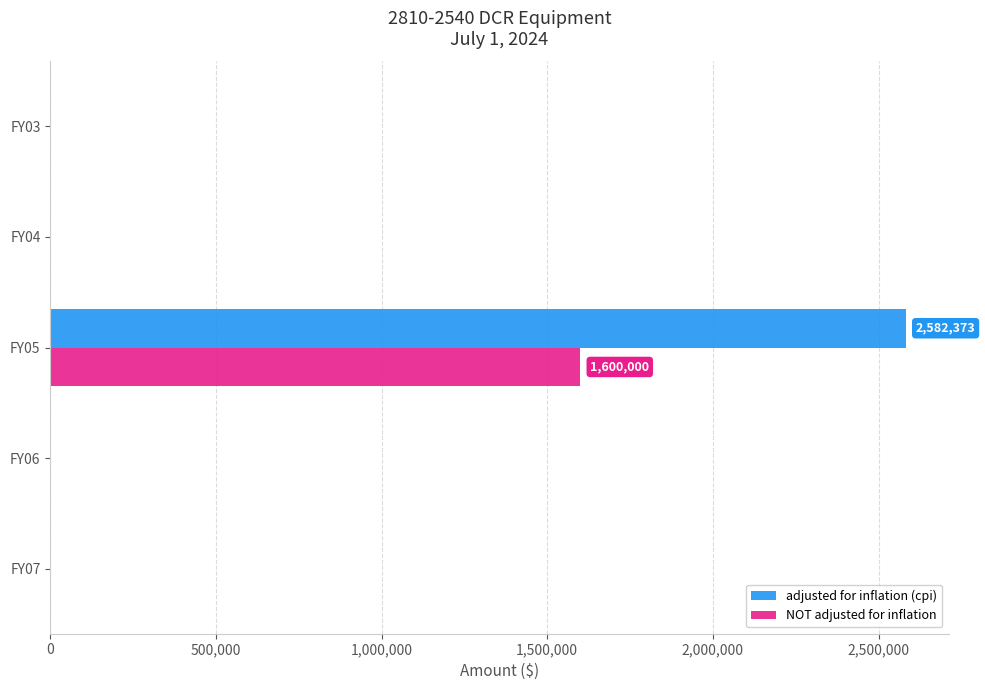

At which label does NOT adjusted for inflation reach its peak?

FY05